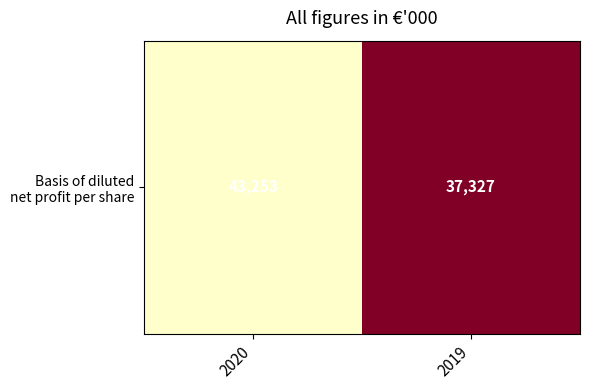

Which has a higher value, 2020 or 2019?

2020